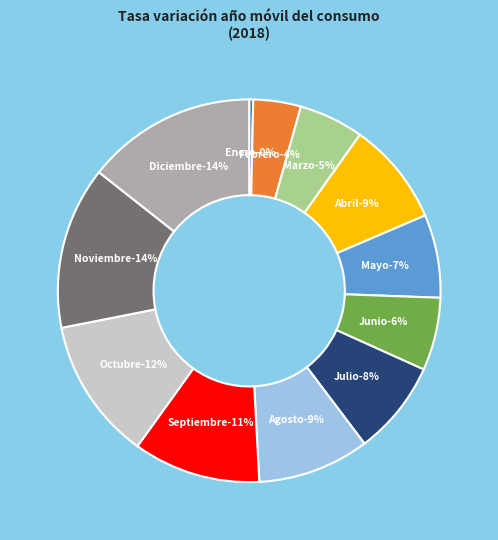

Is the sum of Mayo and Enero greater than half?

No